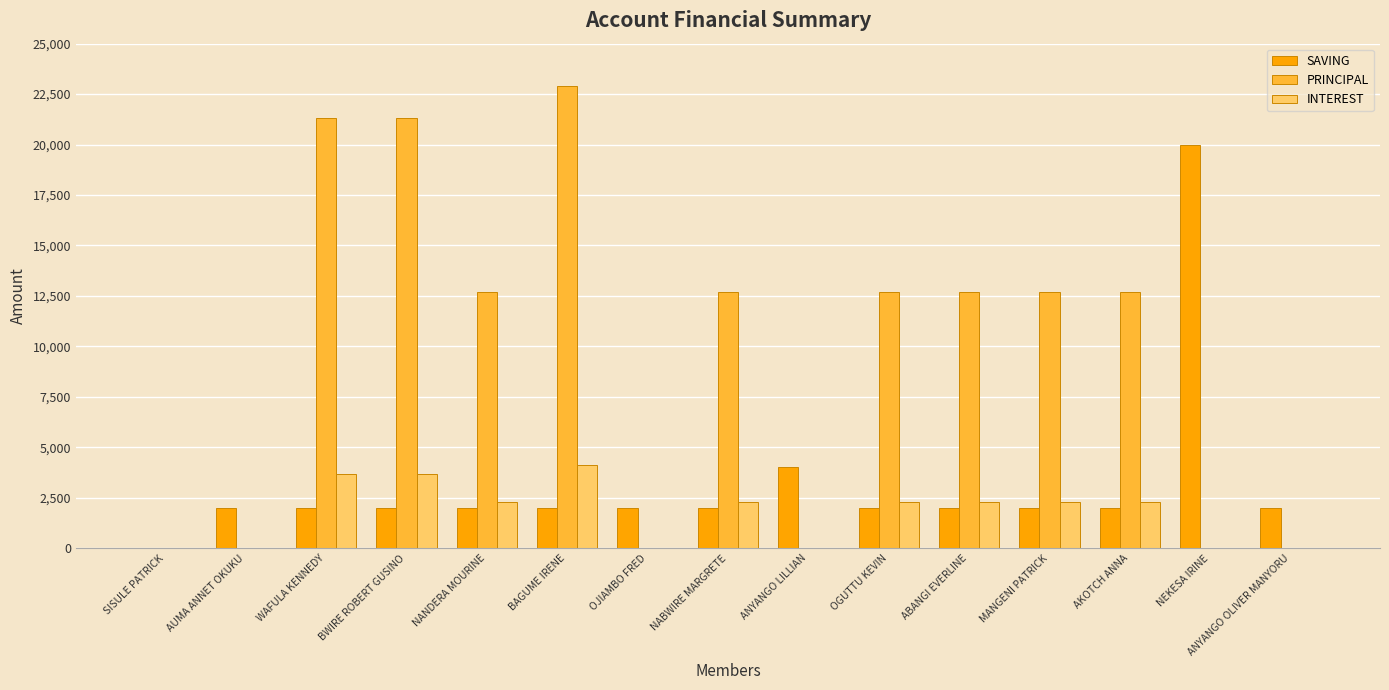

Is it true that PRINCIPAL equals -13545 at NEKESA IRINE?

False